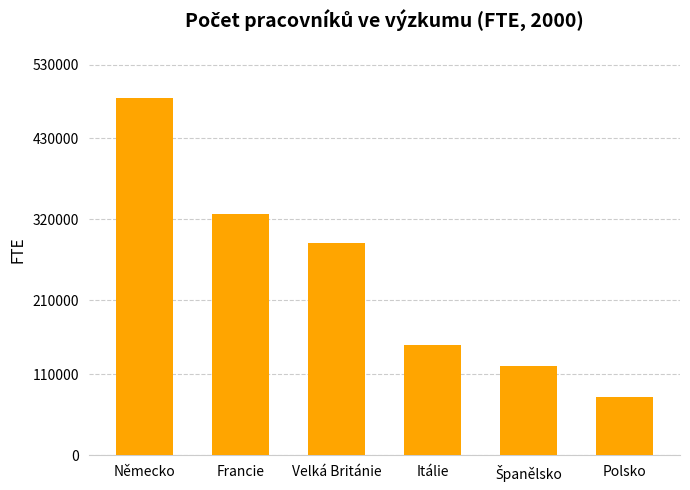

What value does the data have at Polsko?

78925.0